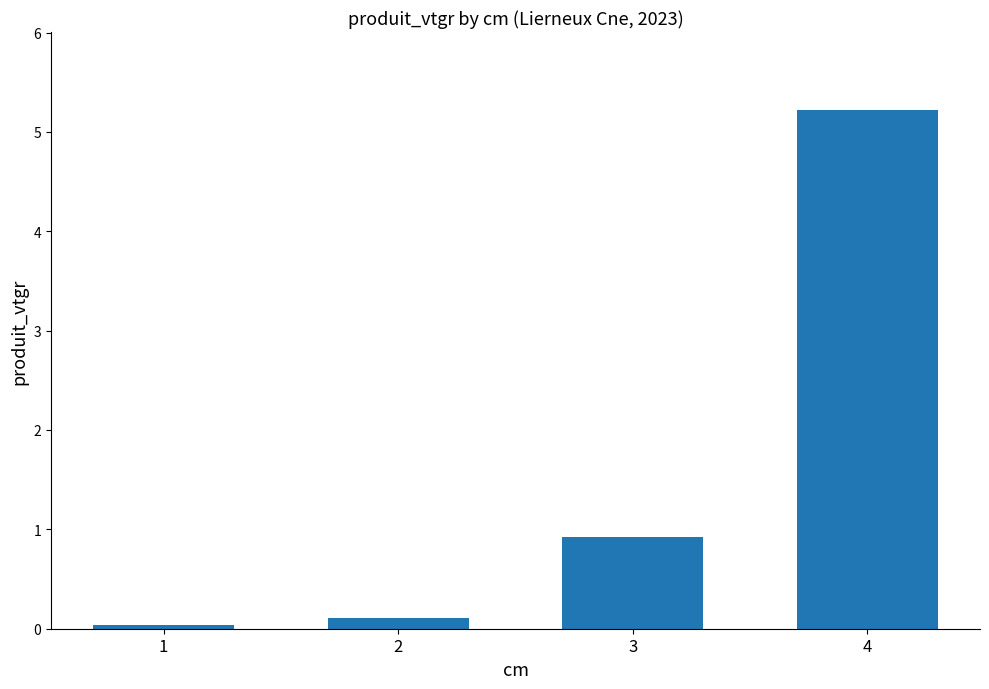

What is the change in value from 2 to 4?

+5.1